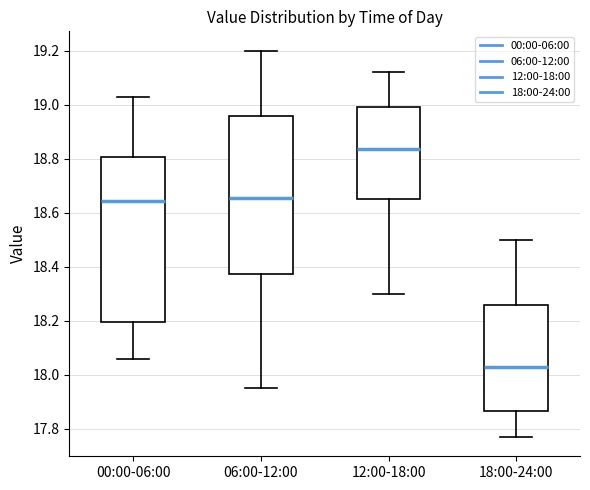

Which box has the lowest median line?

18:00-24:00